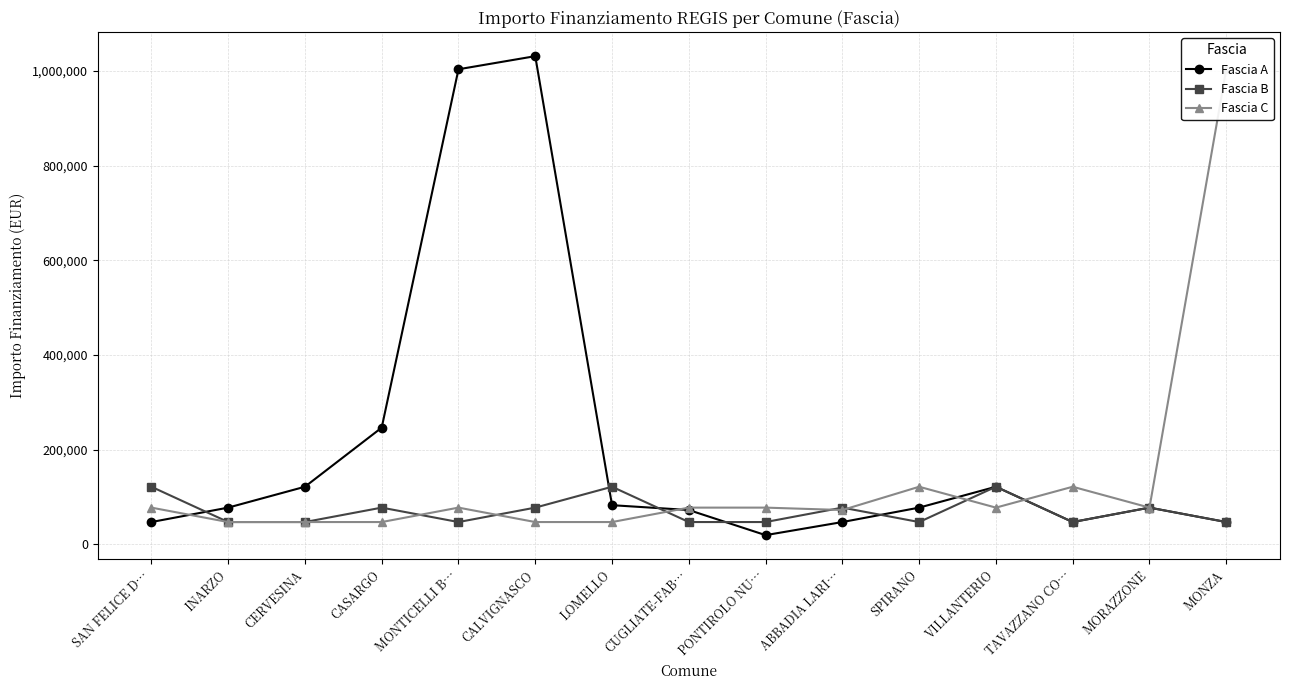

Count the number of categories in the chart.

15